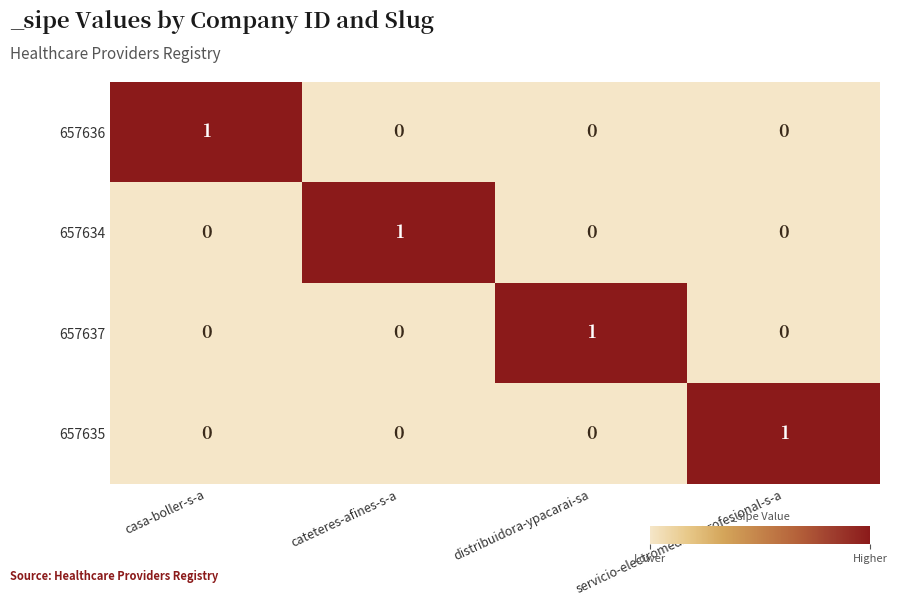

How many 657634 values are between 0 and 1?

4